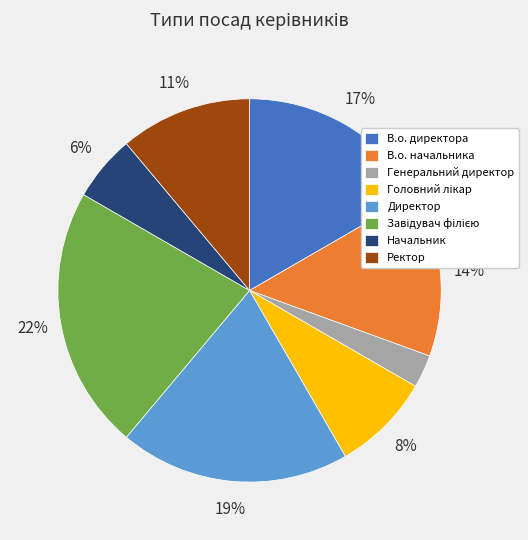

Which has a higher value, Начальник or В.о. начальника?

В.о. начальника